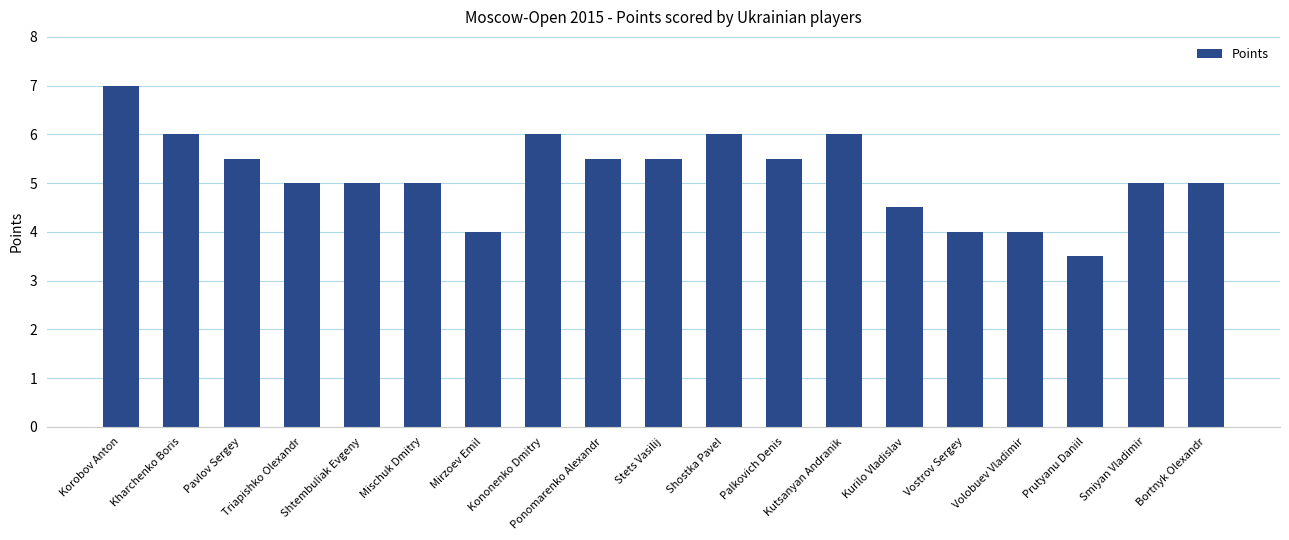

What is the greatest value displayed?

7.0